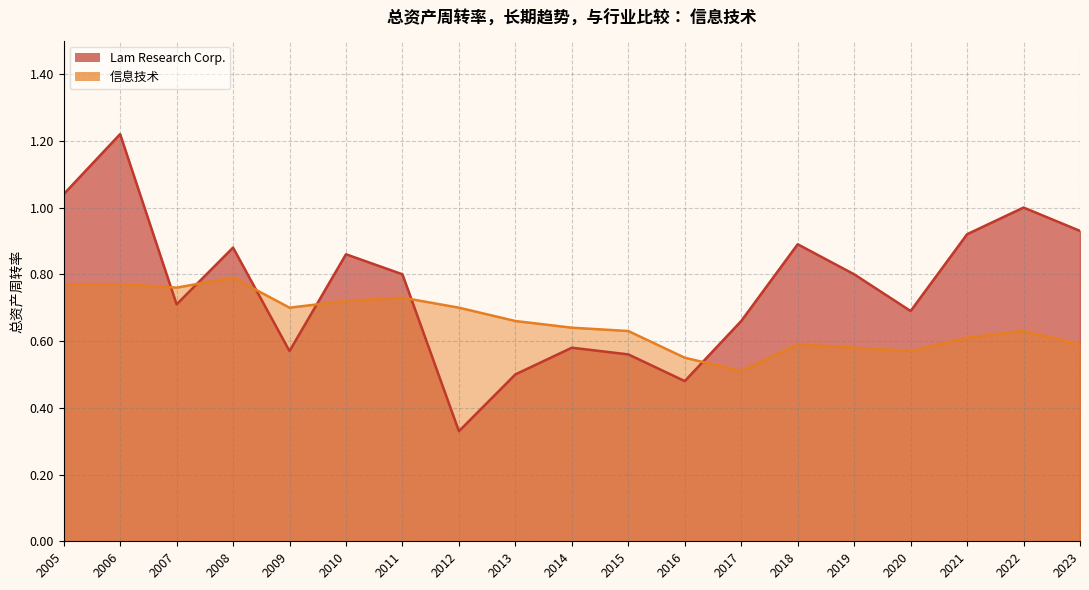

How many times do Lam Research Corp. and 信息技术 cross each other?

6